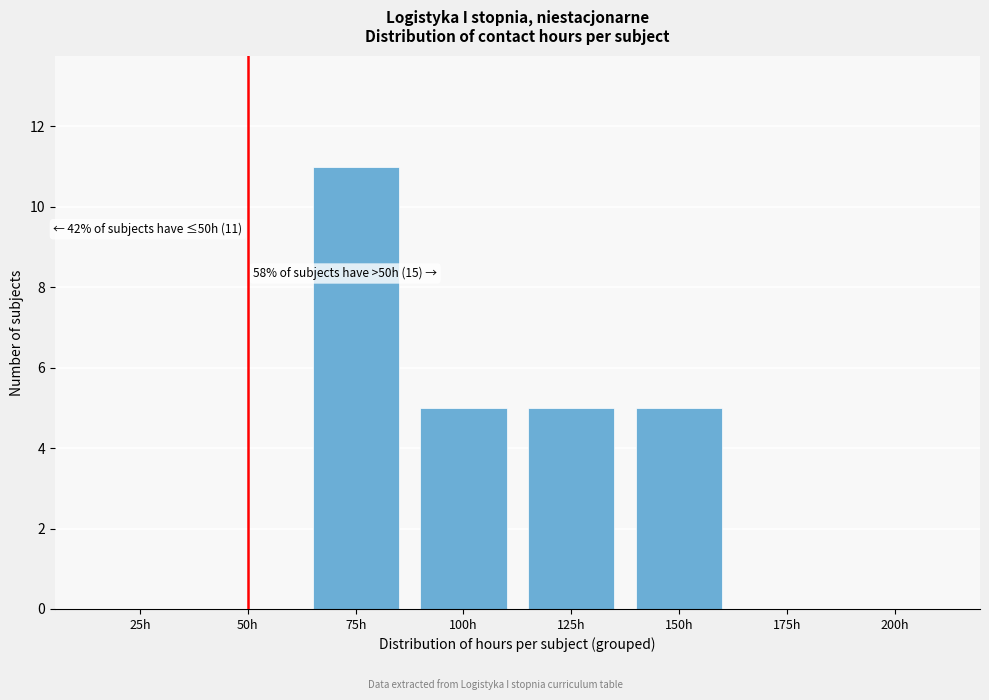

Reading left to right, list all the values displayed in this chart.

25h=0	50h=0	75h=11	100h=5	125h=5	150h=5	175h=0	200h=0